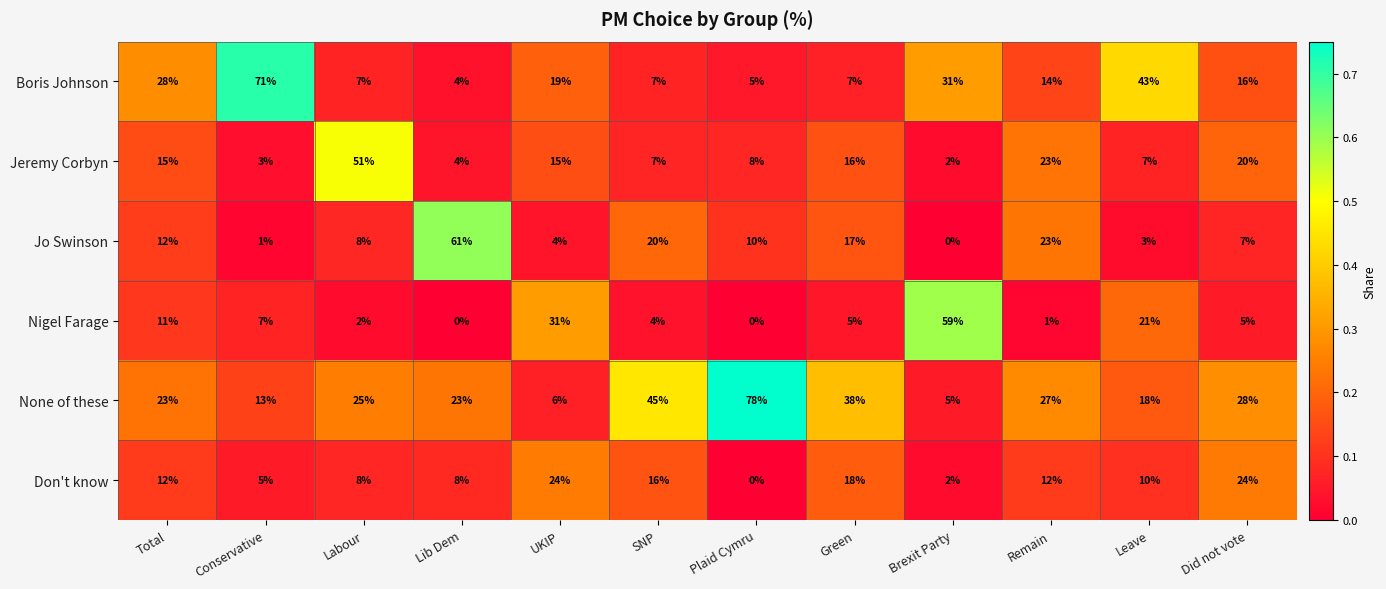

What is the spread (max minus min) of values at Conservative?

70